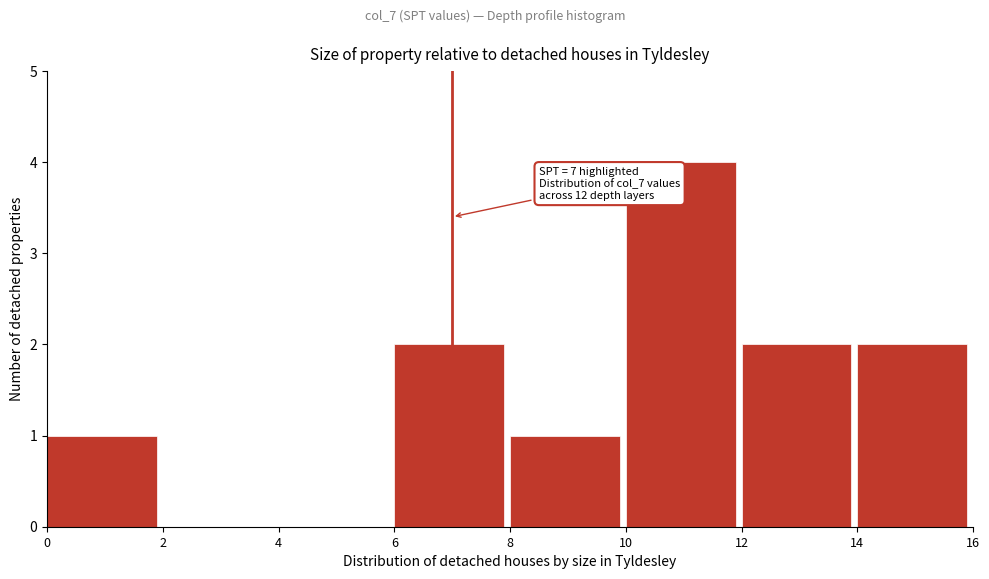

Over which range of the x-axis is the bar tallest?

10 to 12